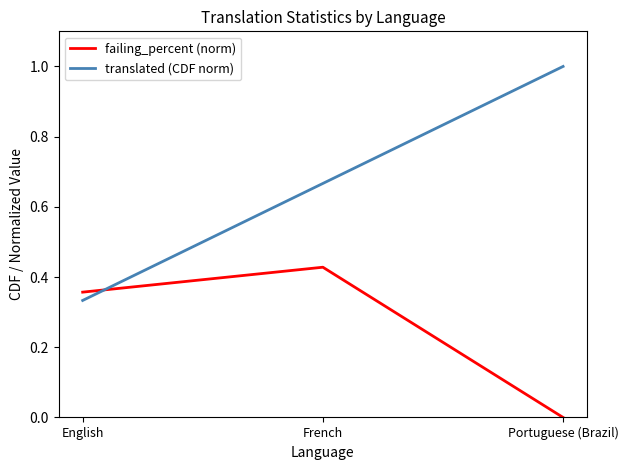

What is the greatest value displayed?

1.0